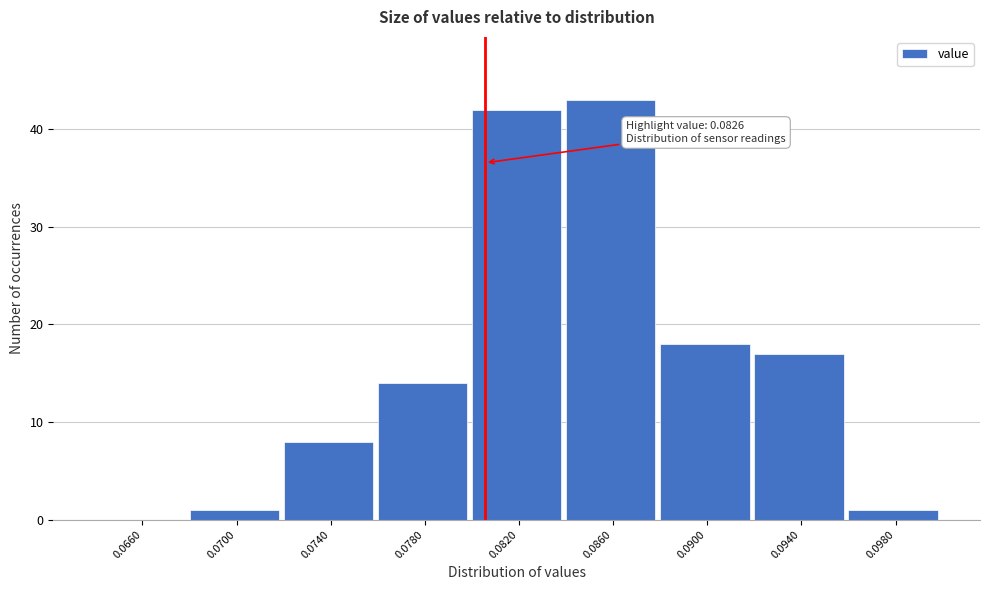

Reading right to left, list all the values displayed in this chart.

0.0980=1	0.0940=17	0.0900=18	0.0860=43	0.0820=42	0.0780=14	0.0740=8	0.0700=1	0.0660=0